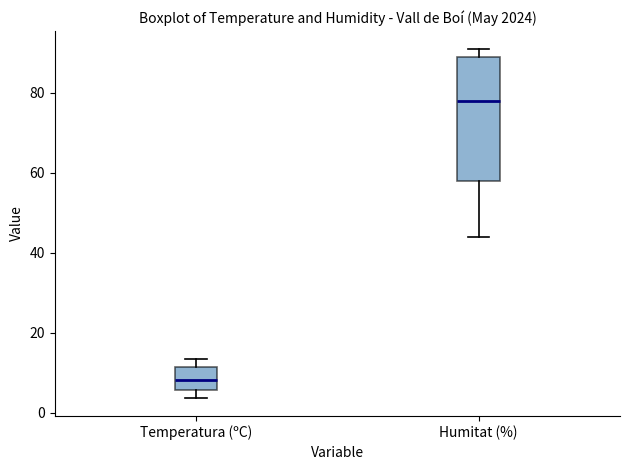

Reading left to right, transcribe this box plot: for each box, give where its median line is, the range the box spans, and where its two whiskers end, as read against the y-axis. The values are not printed on the chart, so give them approximately, as read against the axis.

Temperatura (ºC): median 8, box 6 to 12, whiskers 4 to 14
Humitat (%): median 78, box 58 to 90, whiskers 44 to 92